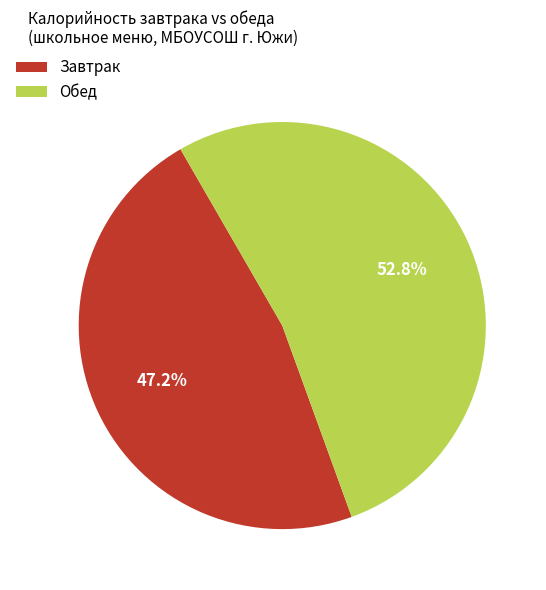

How many slices are in this pie chart?

2